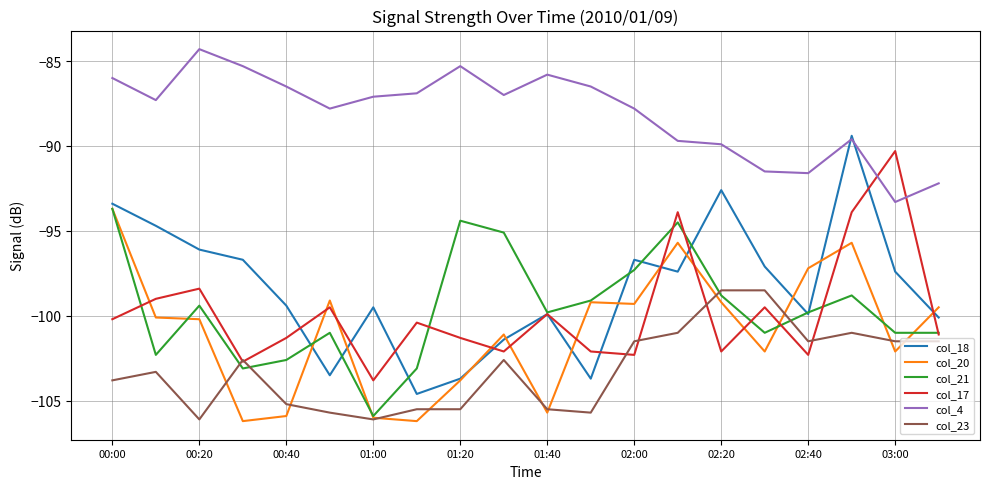

True or false: col_23 and col_4 intersect in this chart.

False